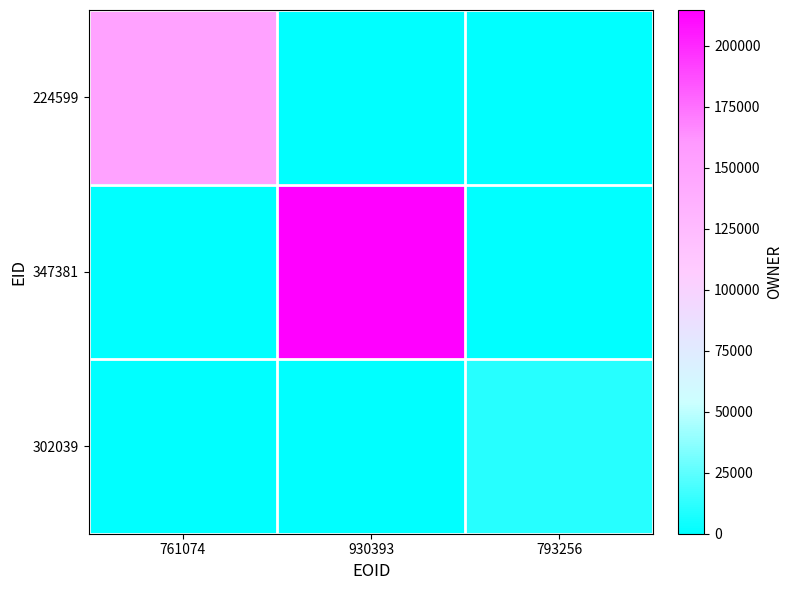

Reading left to right, list all the values displayed in this chart.

224599: 761074=151610	930393=0	793256=0
347381: 761074=0	930393=214640	793256=0
302039: 761074=0	930393=0	793256=10678